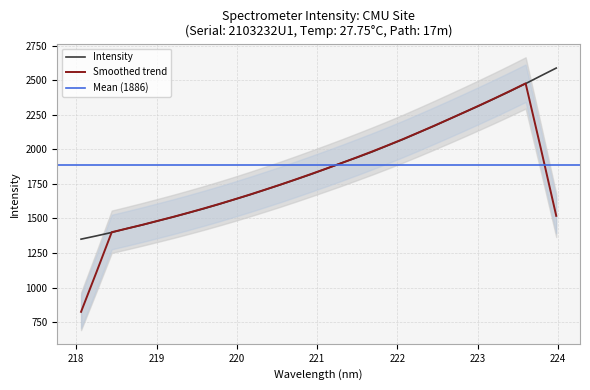

What position from the right is 220.1623?

21